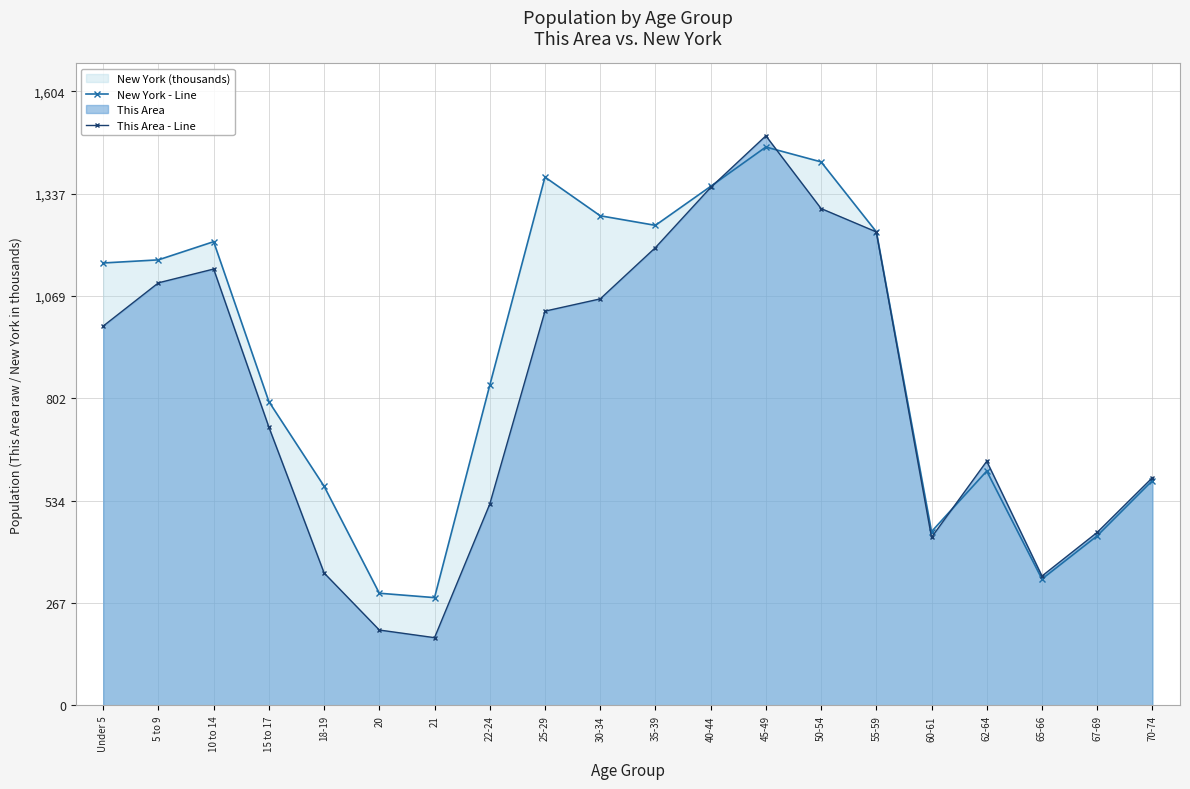

What is the value of the This Area - Line point at the 6th from the left?

197.0